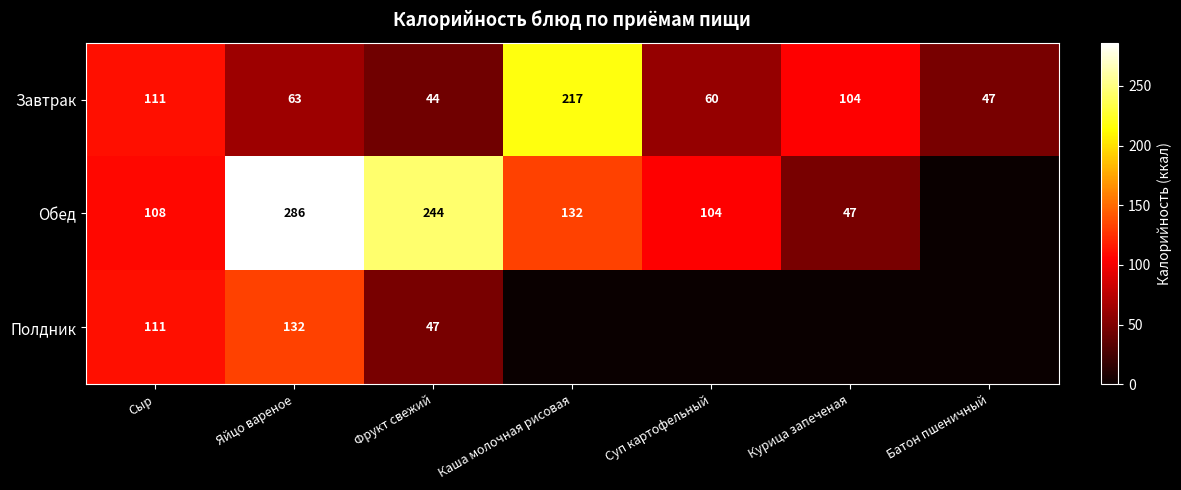

What is the difference between the Обед values at Каша молочная рисовая and Курица запеченая?

85